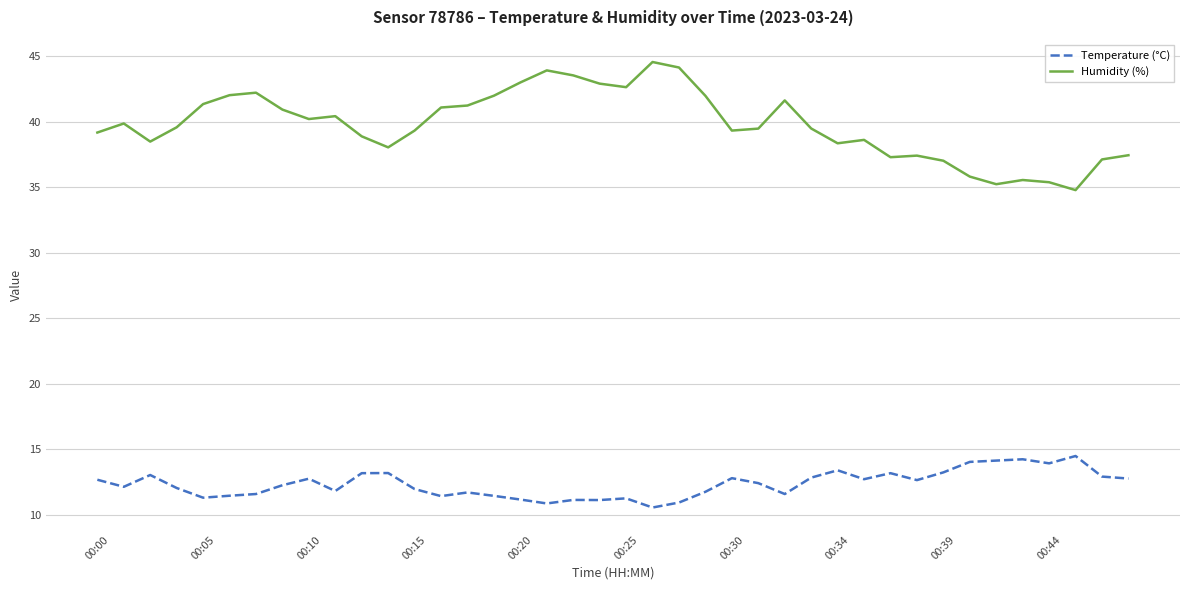

What are all the series names shown in the legend?

Temperature (°C), Humidity (%)